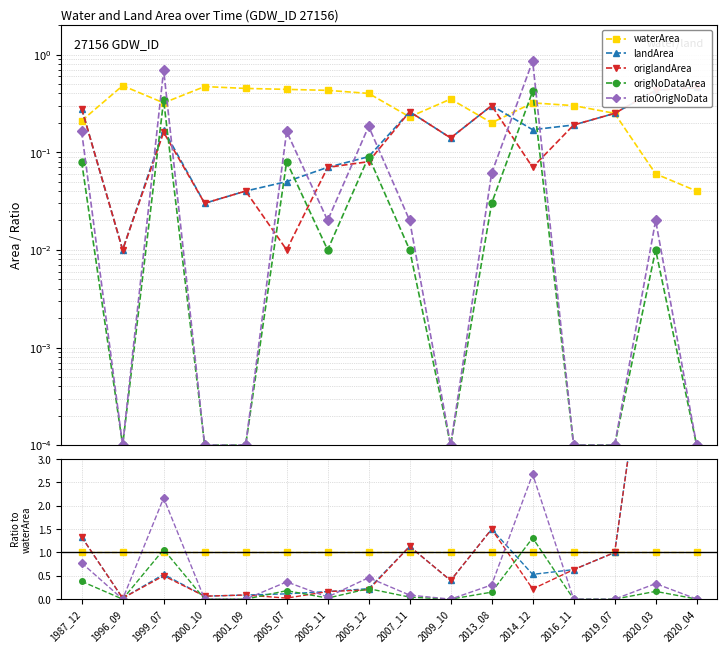

Rank the series by their maximum value, from lowest to highest.

waterArea, origNoDataArea, ratioOrigNoData, landArea, origlandArea